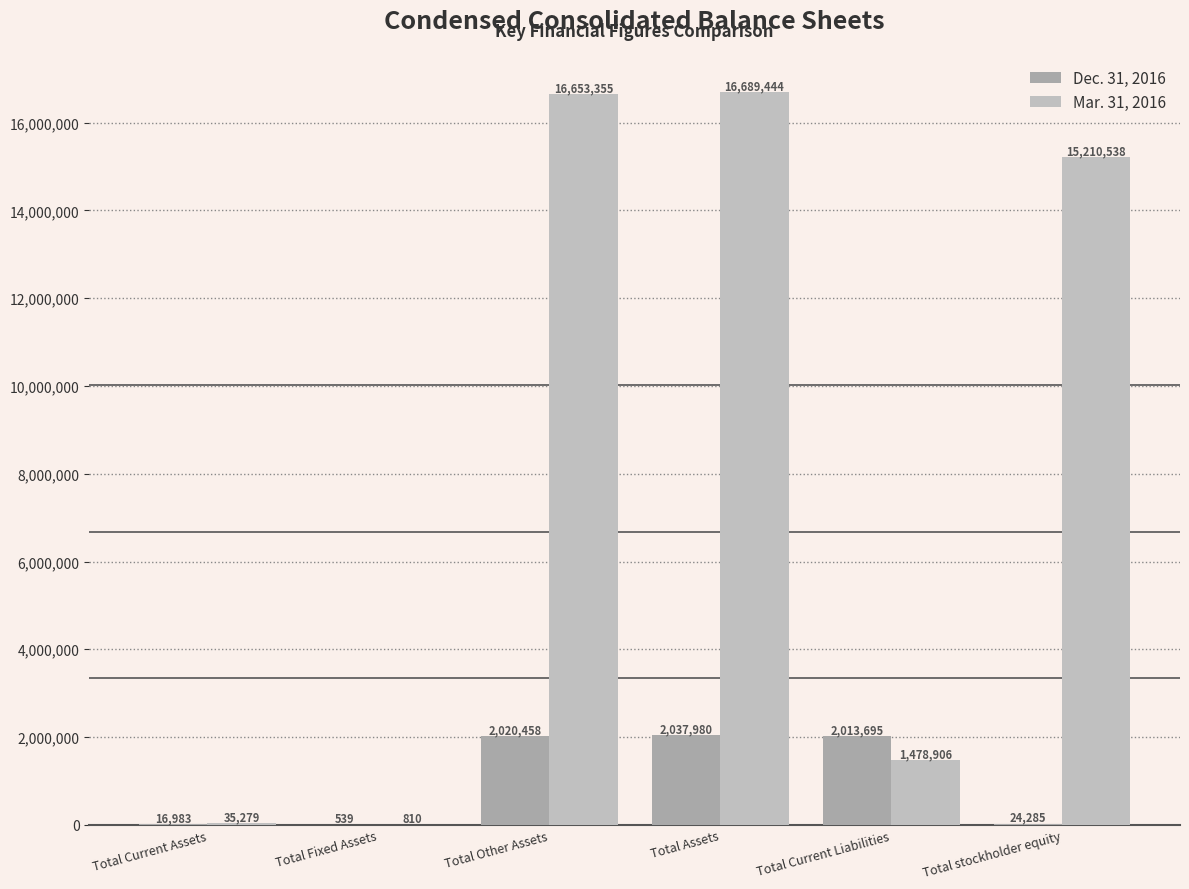

At which label does Dec. 31, 2016 first exceed 2013695?

Total Other Assets